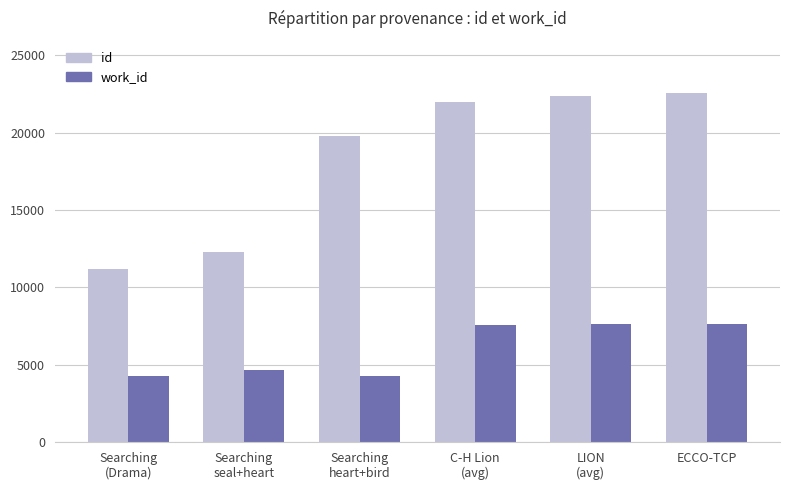

What is the smallest value displayed?

4241